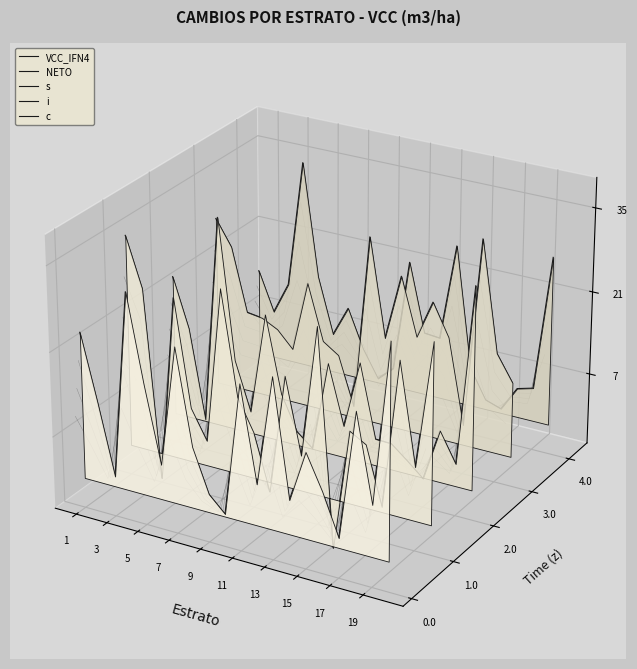

Where is the first local maximum for VCC_IFN4?

7